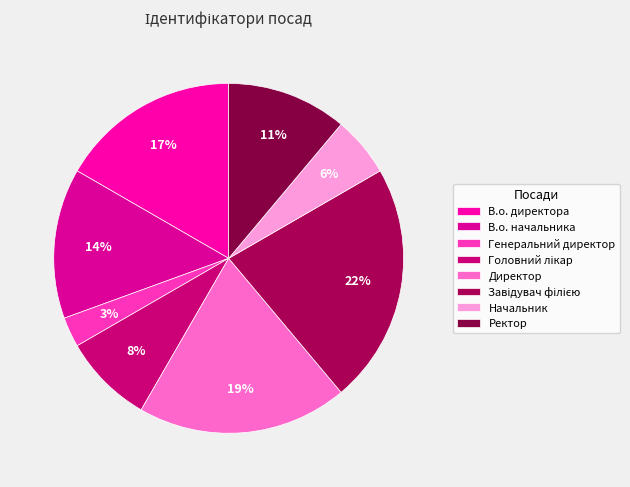

Is there any slice that represents more than half of the pie?

No